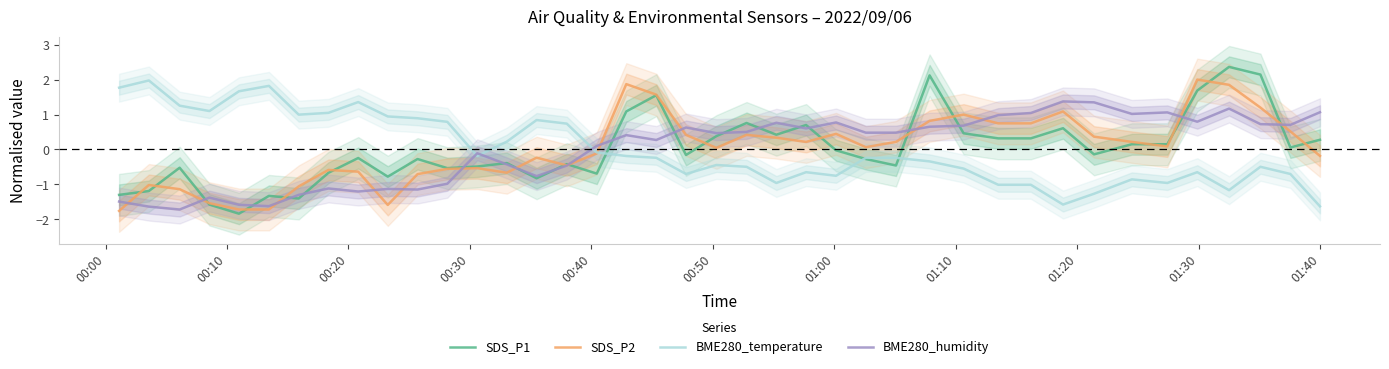

What is the maximum value for BME280_temperature?

2.0